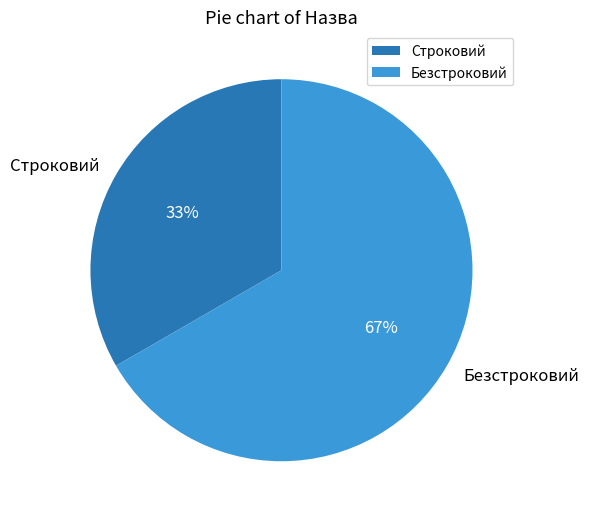

To the nearest percent, what is the average slice percentage?

50%